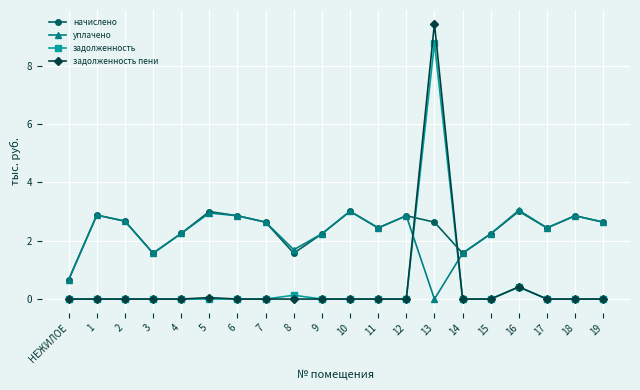

What is the total value across all series at 16?

6.9